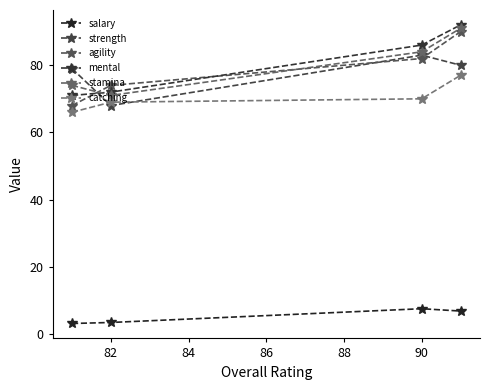

How many agility values are between 74 and 90?

3